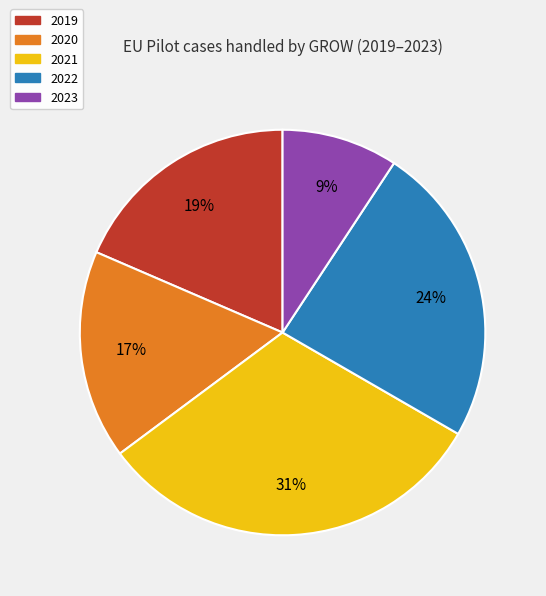

Which category has the smallest portion of the pie?

2023